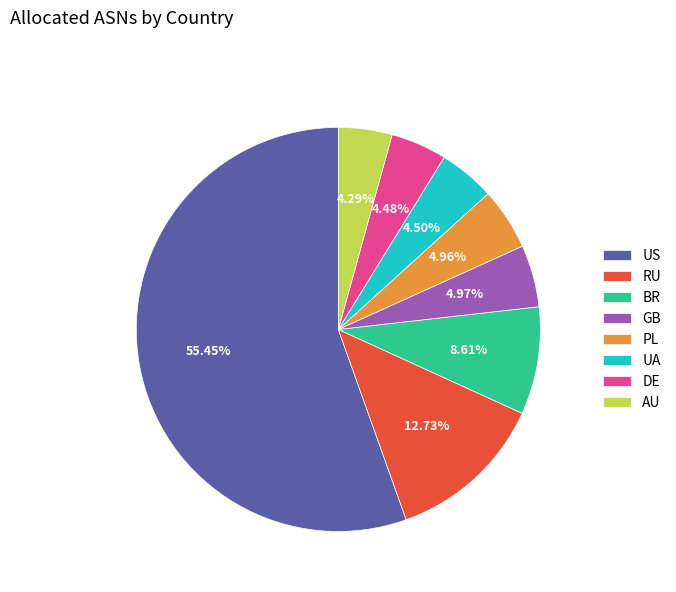

What is the largest slice in the pie chart?

US